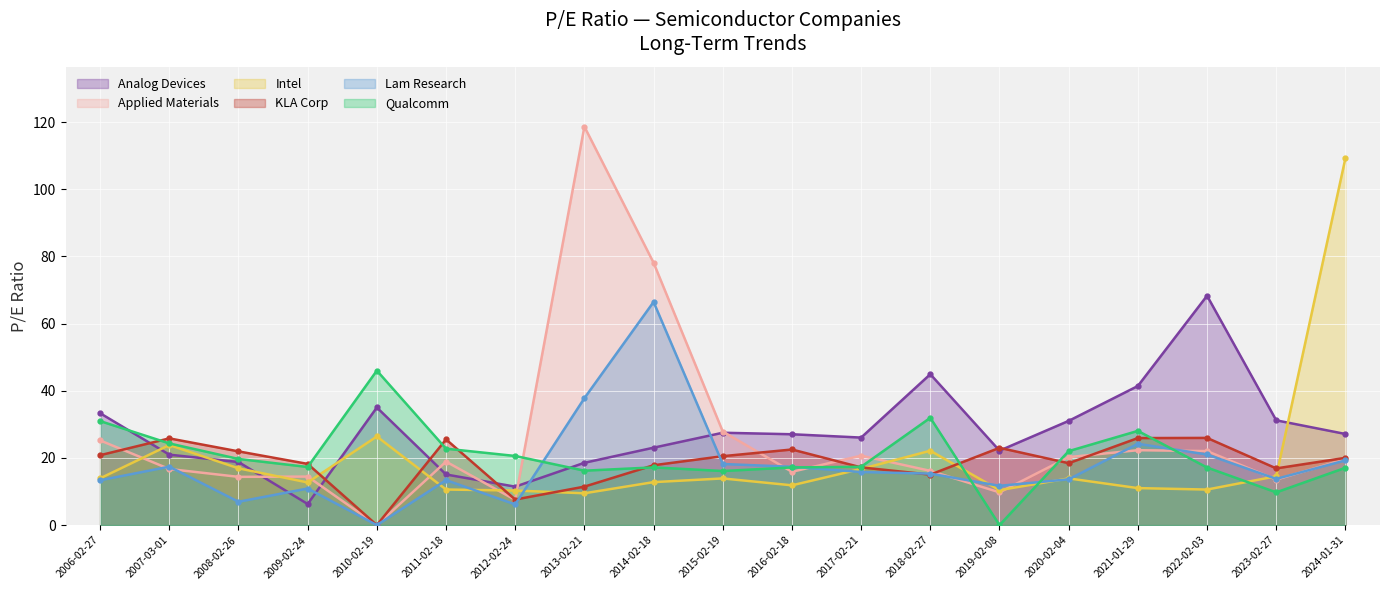

What position from the left is 2021-01-29?

16